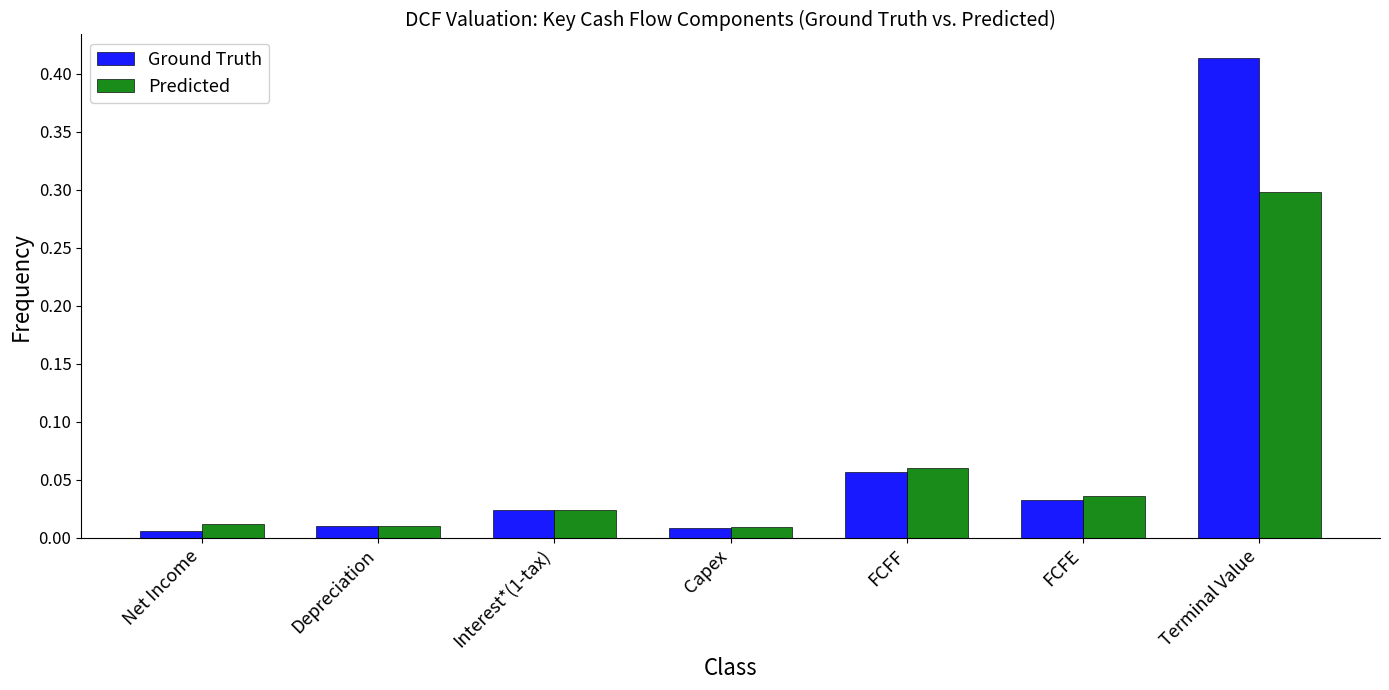

At which label does Predicted reach its peak?

Terminal Value